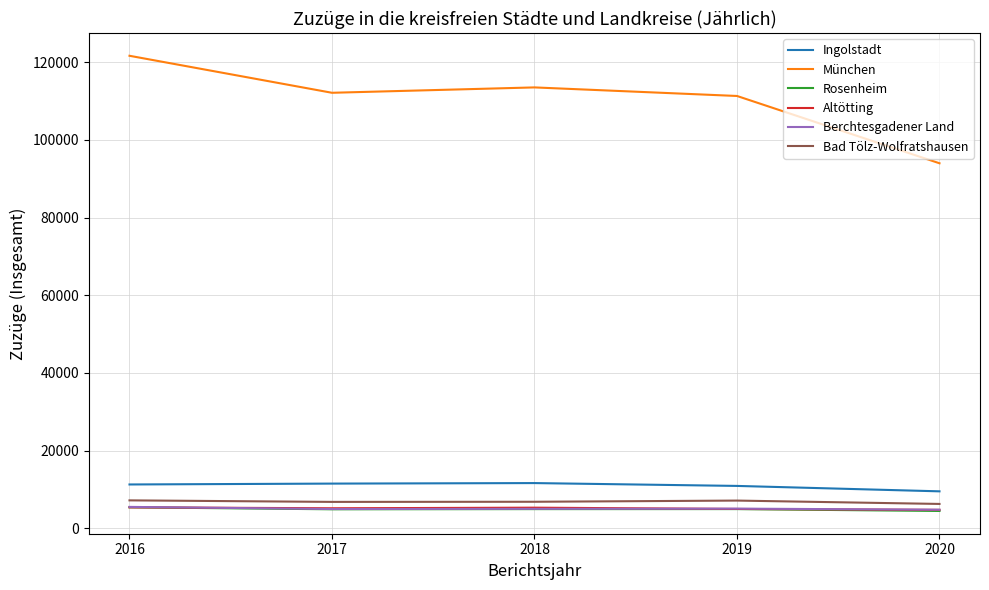

Does the chart have visible grid lines?

Yes